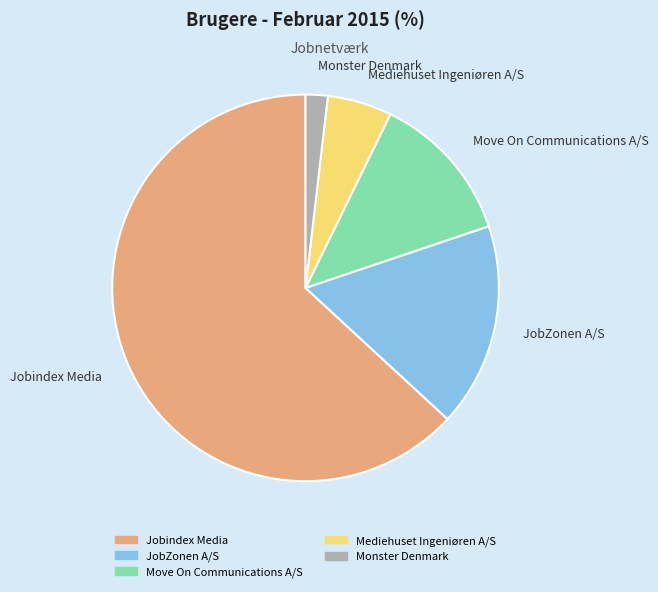

Count the number of slices in the pie.

5